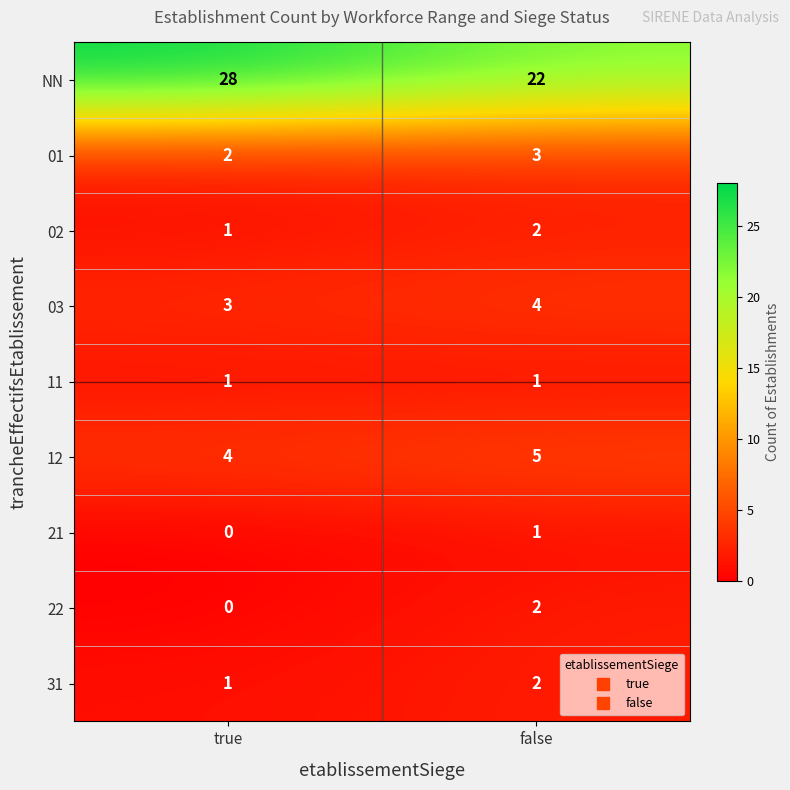

Reading left to right, transcribe all the data shown in this chart.

NN: true=28	false=22
01: true=2	false=3
02: true=1	false=2
03: true=3	false=4
11: true=1	false=1
12: true=4	false=5
21: true=0	false=1
22: true=0	false=2
31: true=1	false=2